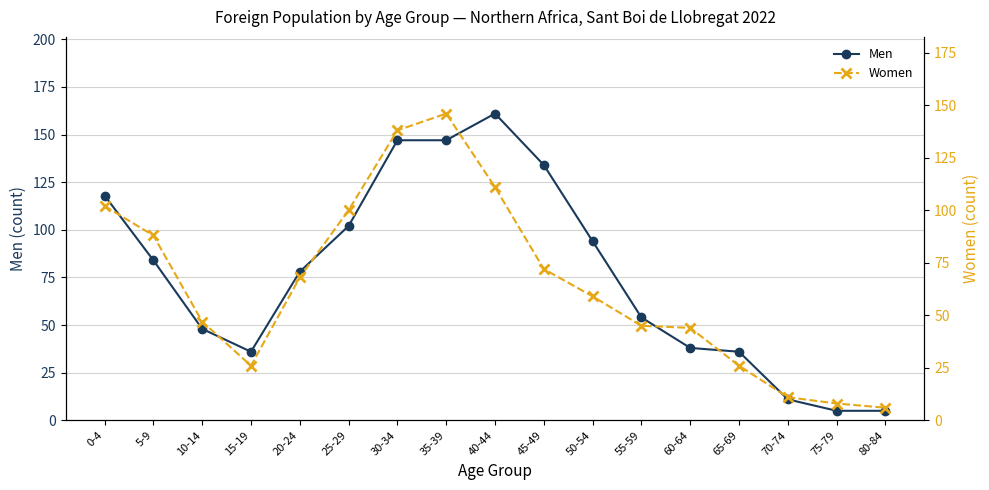

Rank the categories by Women value from highest to lowest.

35-39, 30-34, 40-44, 0-4, 25-29, 5-9, 45-49, 20-24, 50-54, 10-14, 55-59, 60-64, 15-19, 65-69, 70-74, 75-79, 80-84